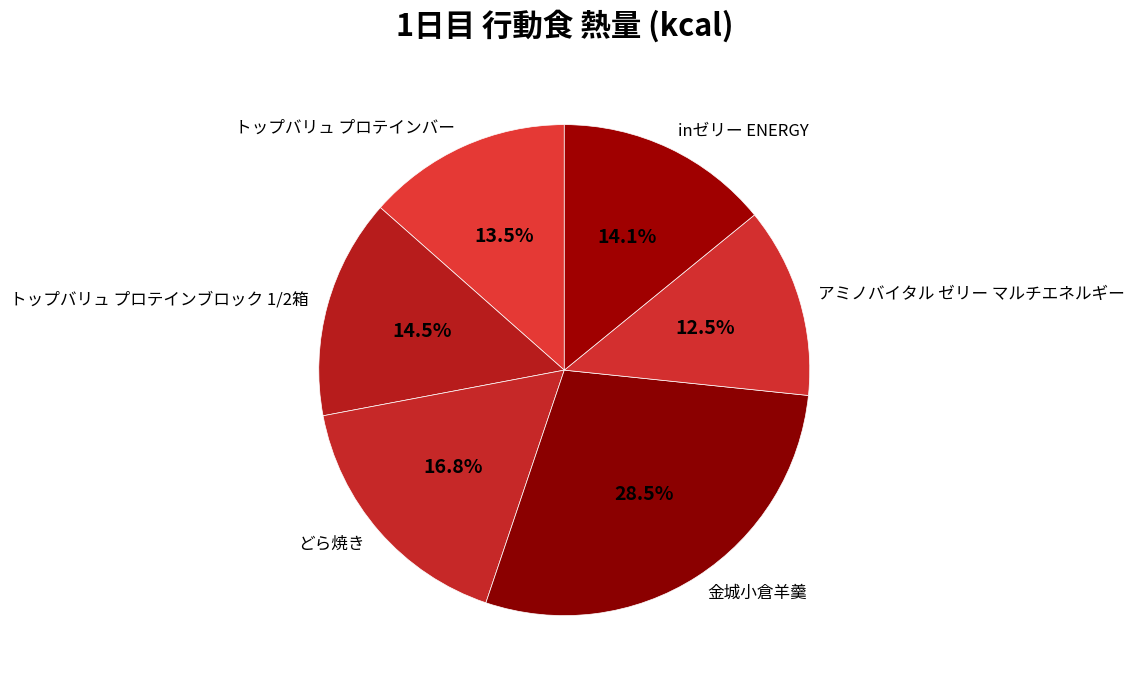

What portion of the pie excludes 金城小倉羊羹?

71.5%